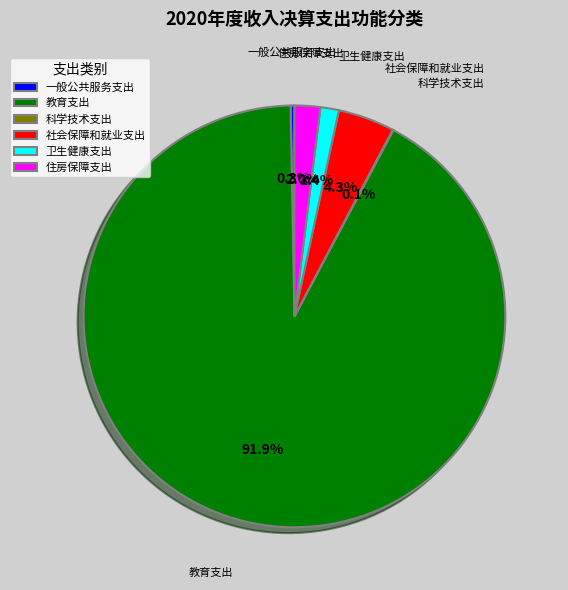

Which category has the biggest portion of the pie?

教育支出